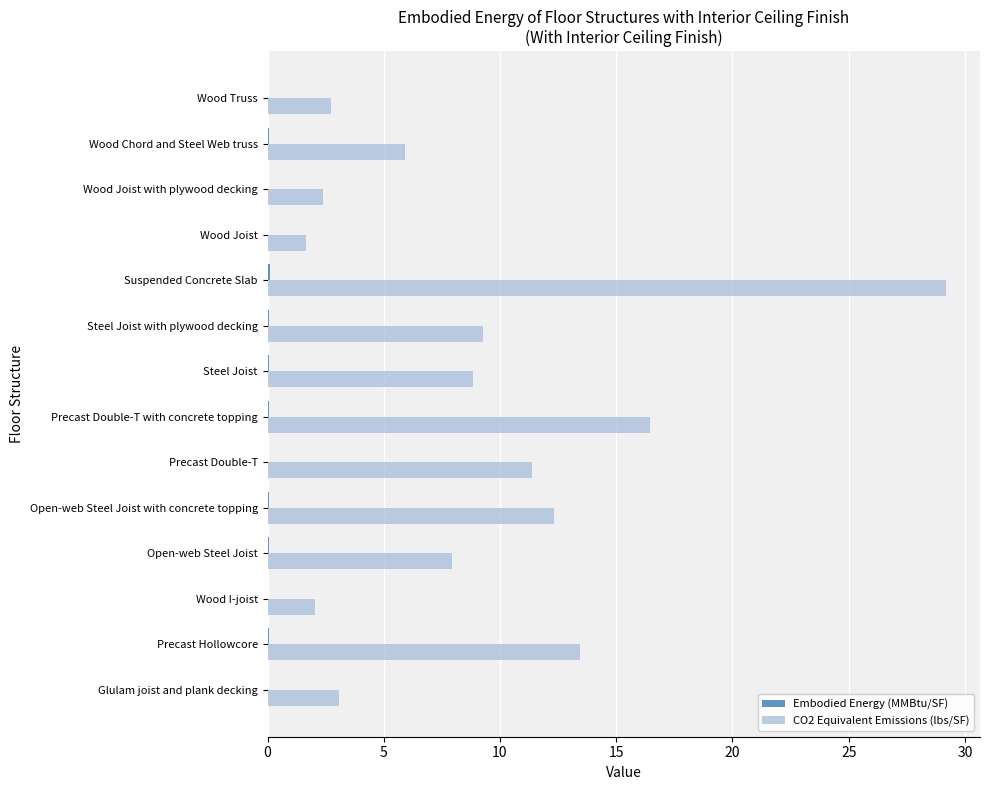

Which category has the highest value in the CO2 Equivalent Emissions (lbs/SF) series?

Suspended Concrete Slab